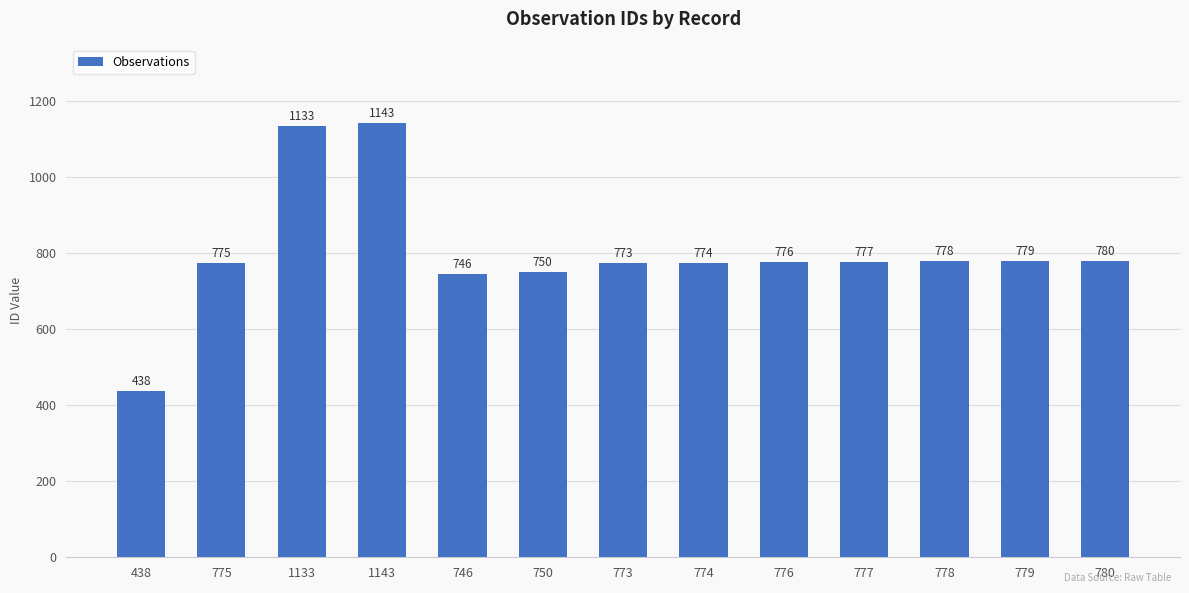

The chart shows a value of 1367 at 778. True or false?

False